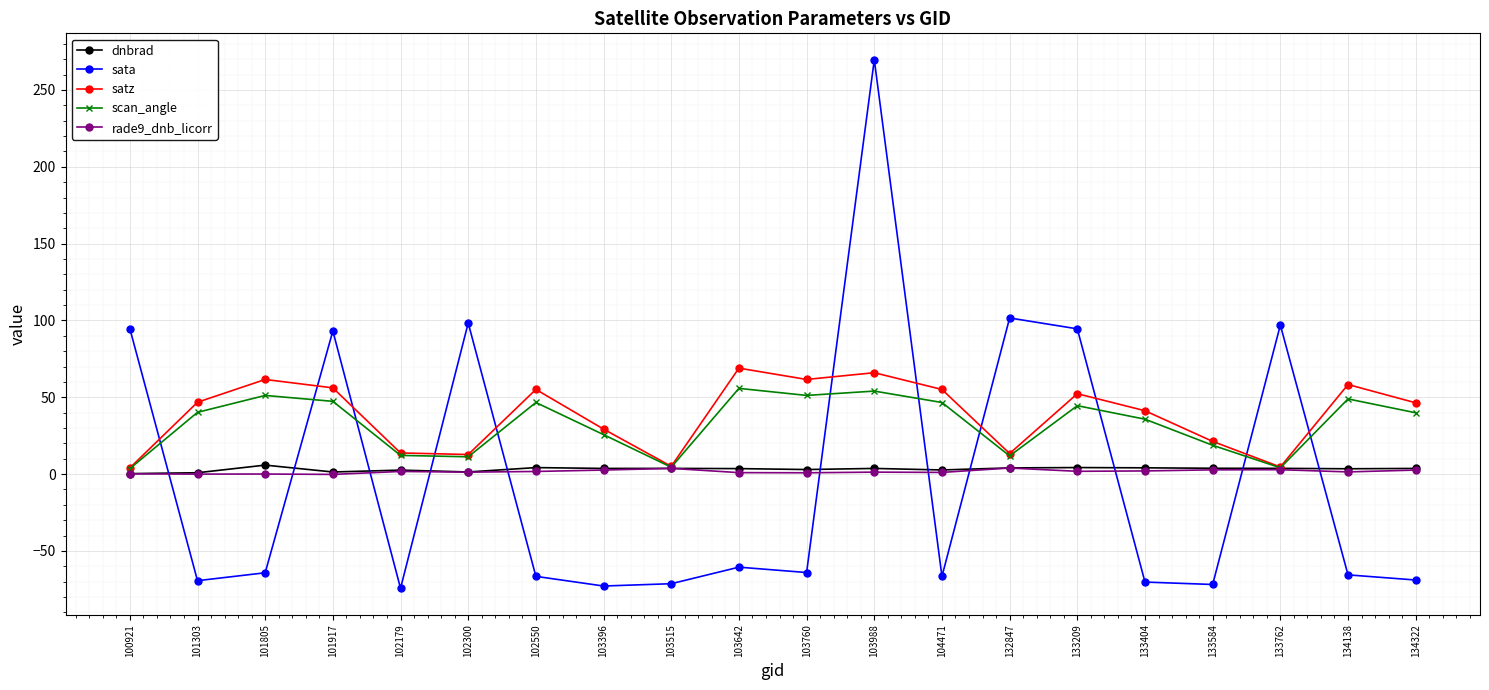

What is the total value across all series at 103396?

-11.7